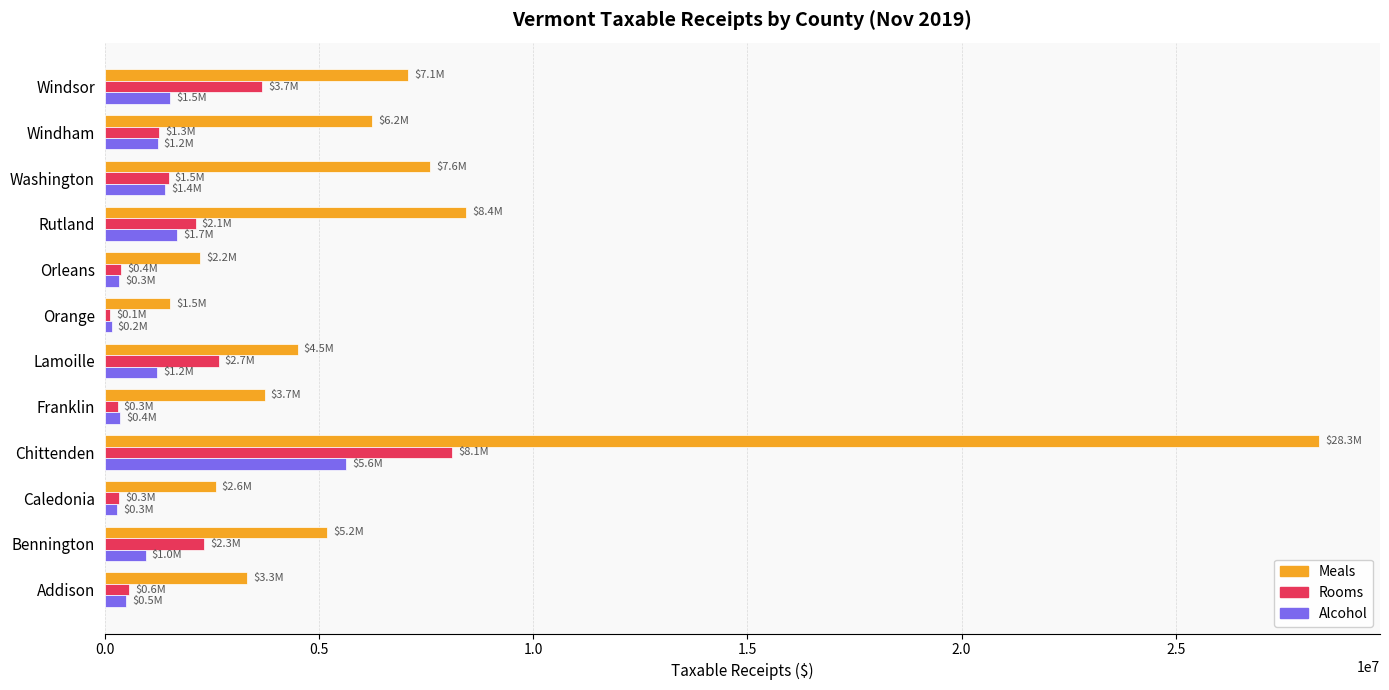

True or false: Rooms has a value of 1264612.8 at Windham.

True